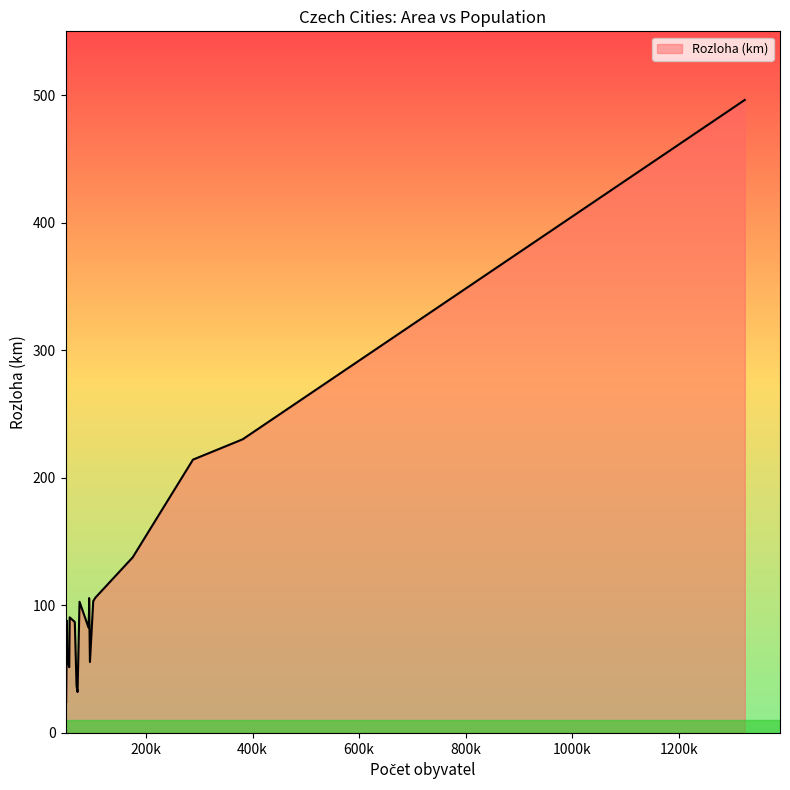

What is the difference between the maximum and minimum values?

472.4